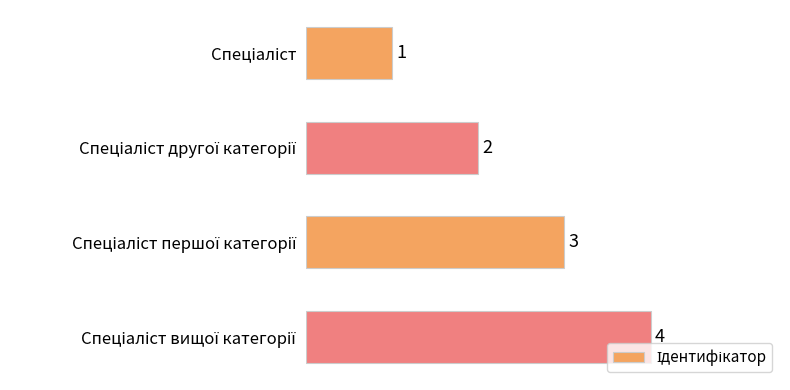

How many values are between 2 and 4?

3